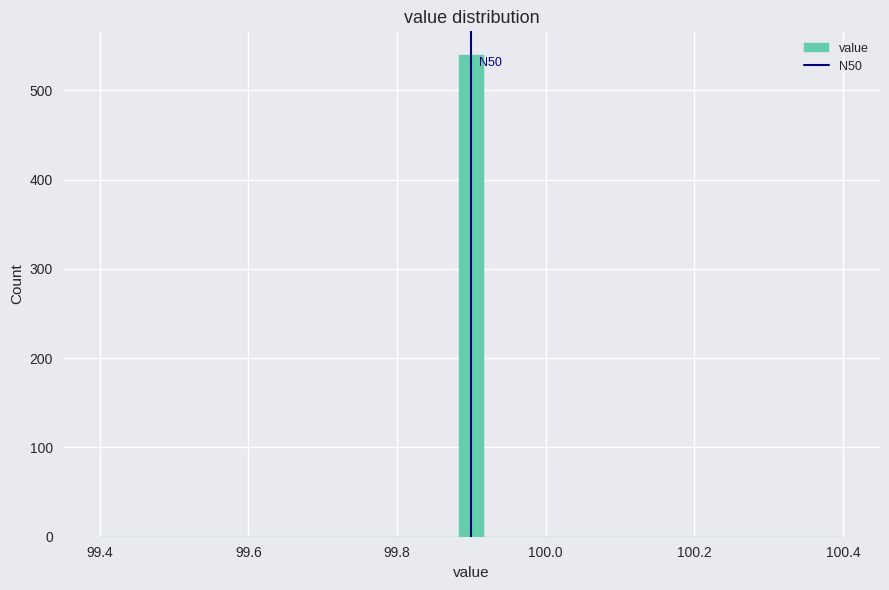

Around what value on the x-axis is the tallest bar? Give the approximate position of its centre, as read against the axis.

99.90